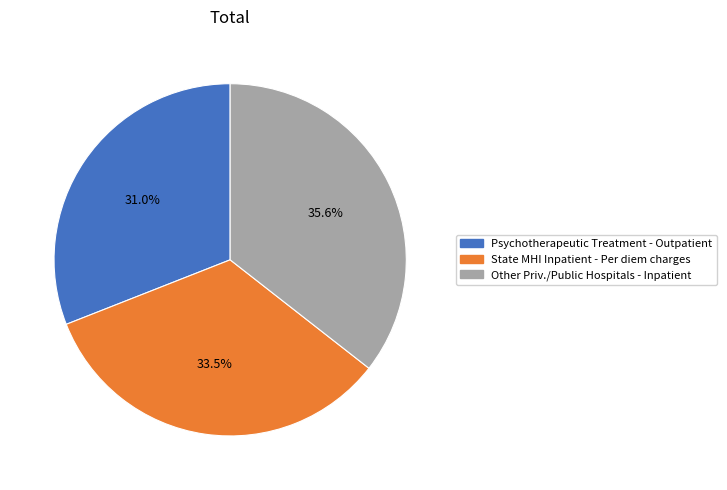

Approximately how many times larger is the value at State MHI Inpatient - Per diem charges compared to Other Priv./Public Hospitals - Inpatient?

0.9